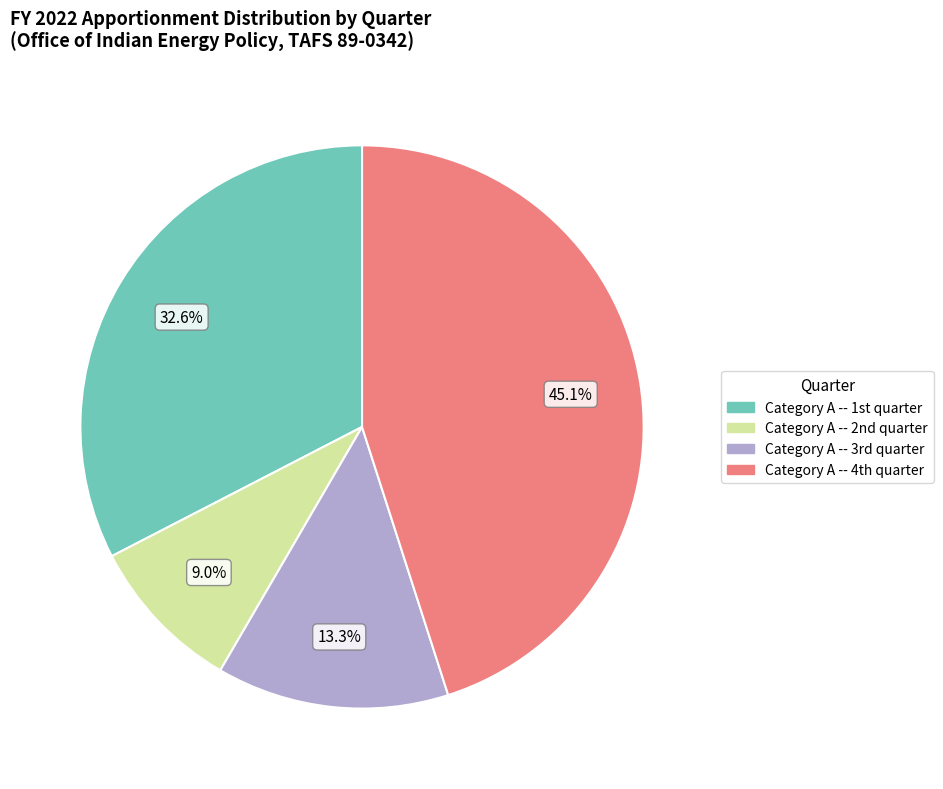

To the nearest percent, what is the difference between the largest and smallest slice percentages?

36%